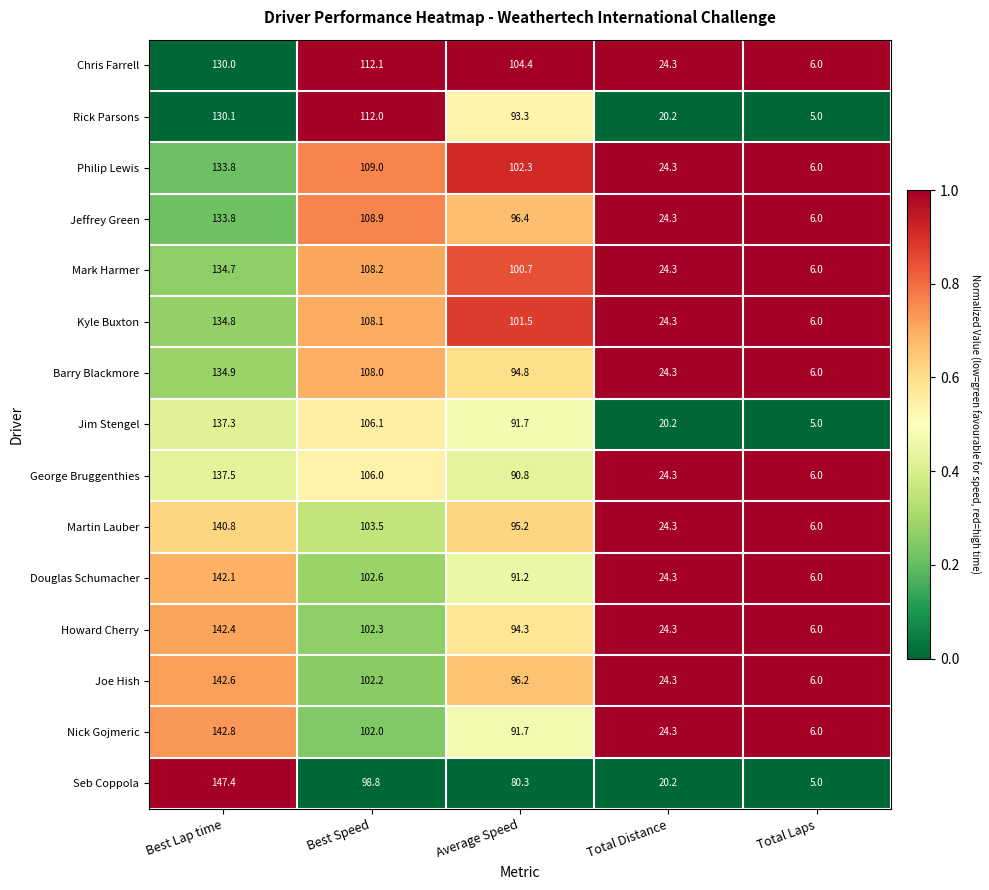

Where is Howard Cherry nearest to the value 74?

Average Speed